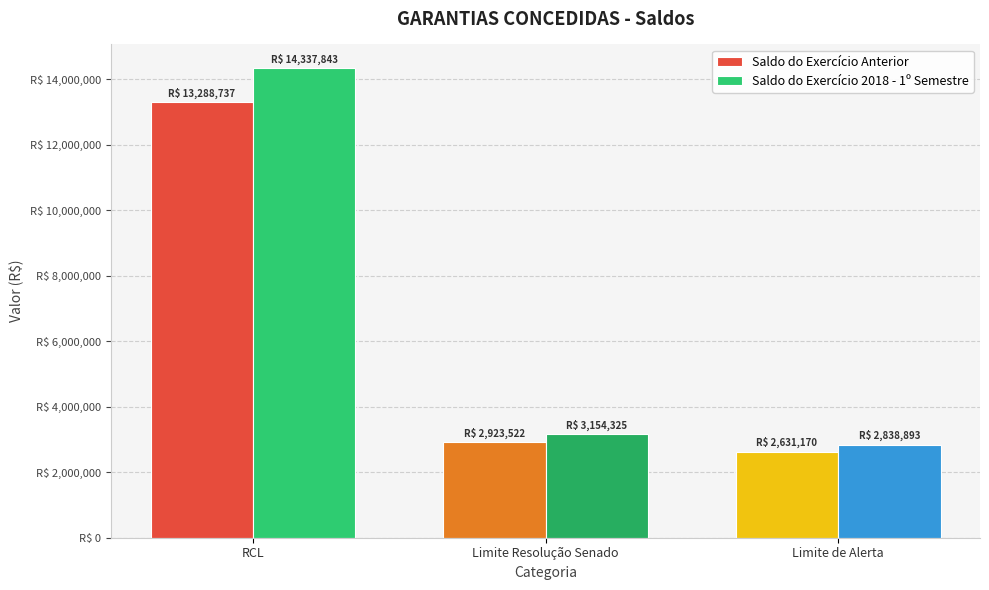

Are the bars horizontal?

No